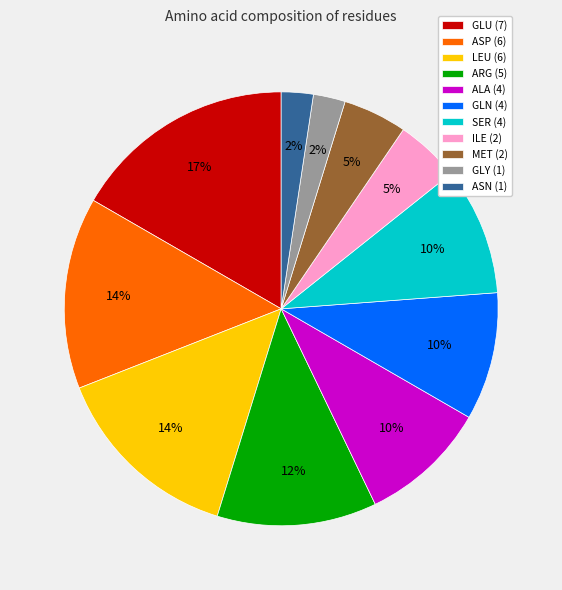

Does LEU (6) represent more than half of the total?

No